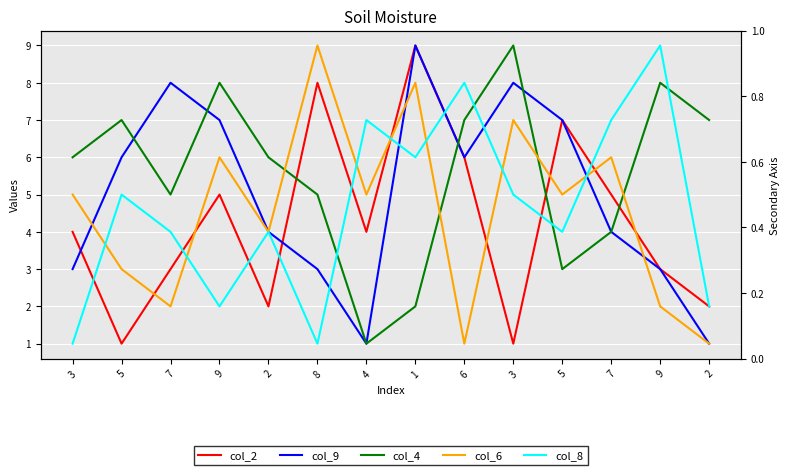

At which label is col_2 closest to 5?

9